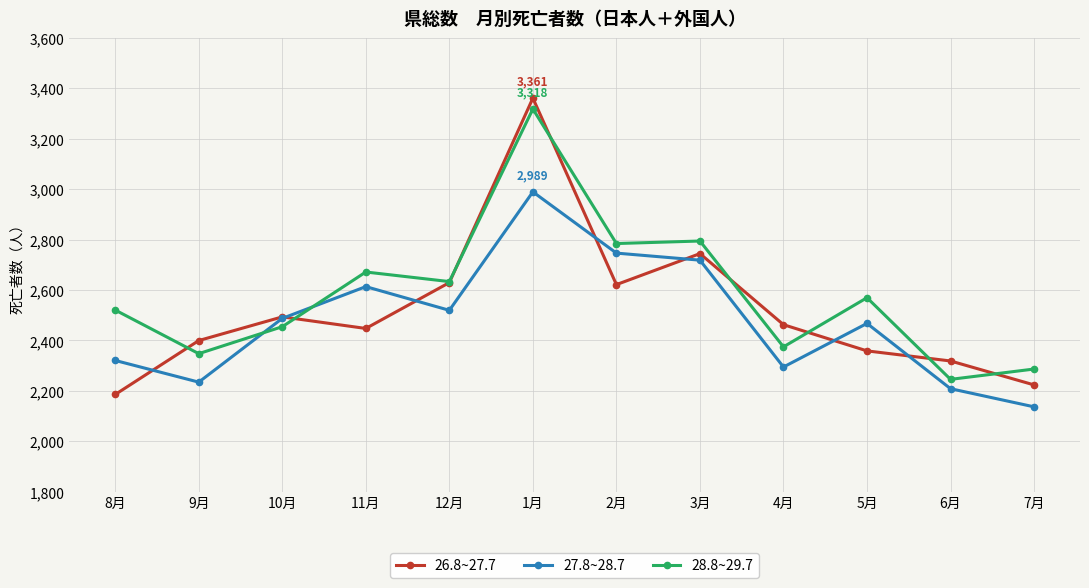

What is the greatest value displayed?

3361